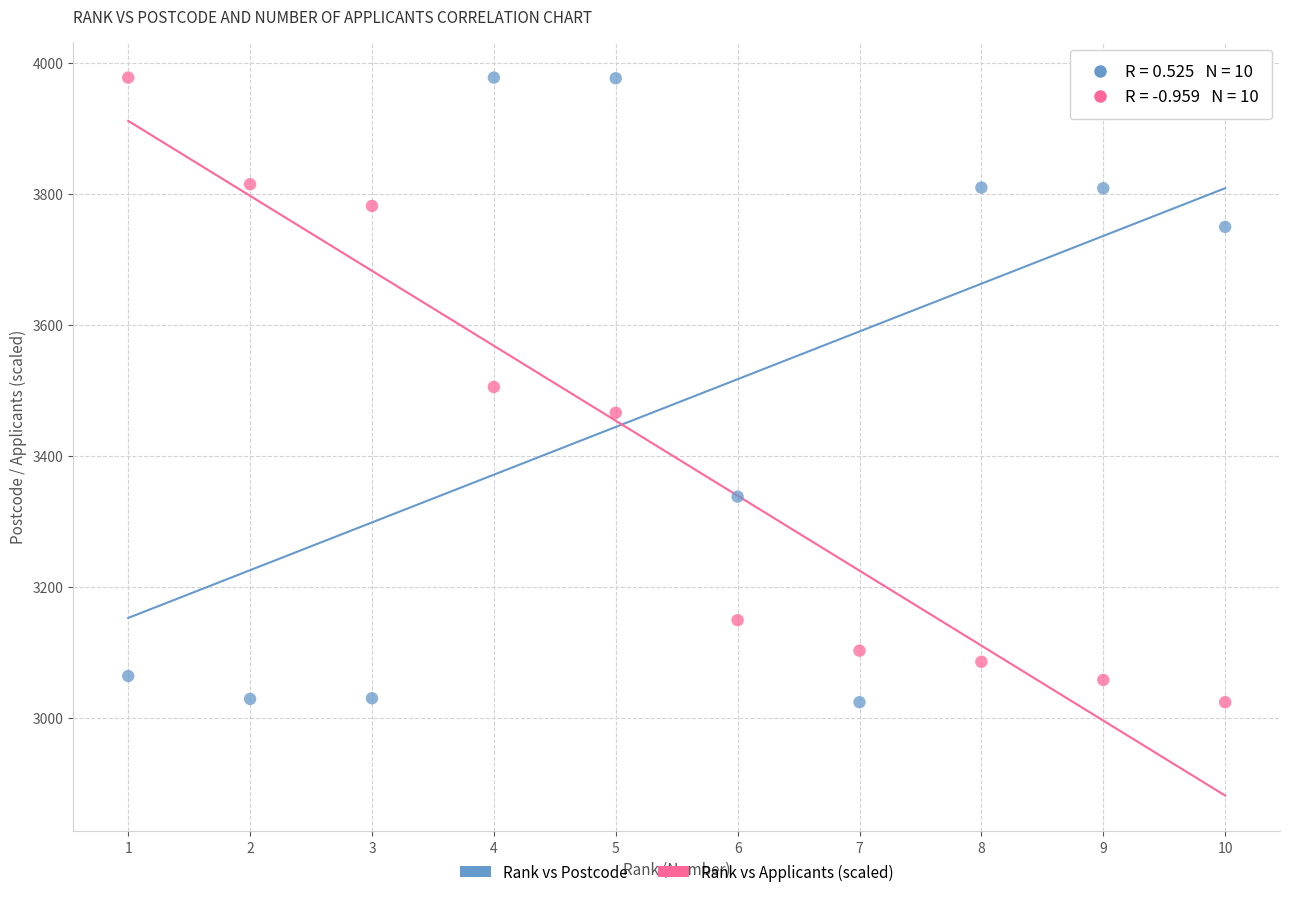

What is the X range (max minus min) for the scatter plot?

9.0